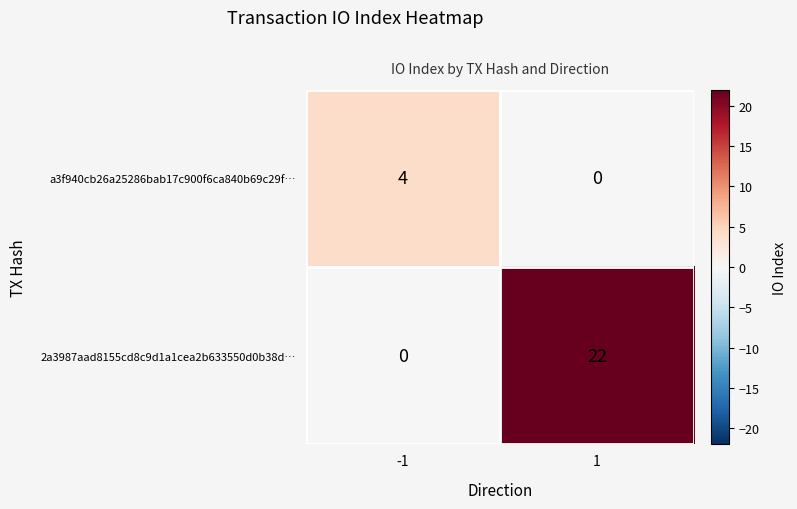

Rank the series by their average value, from highest to lowest.

2a3987aad8155cd8c9d1a1cea2b633550d0b38d…, a3f940cb26a25286bab17c900f6ca840b69c29f…